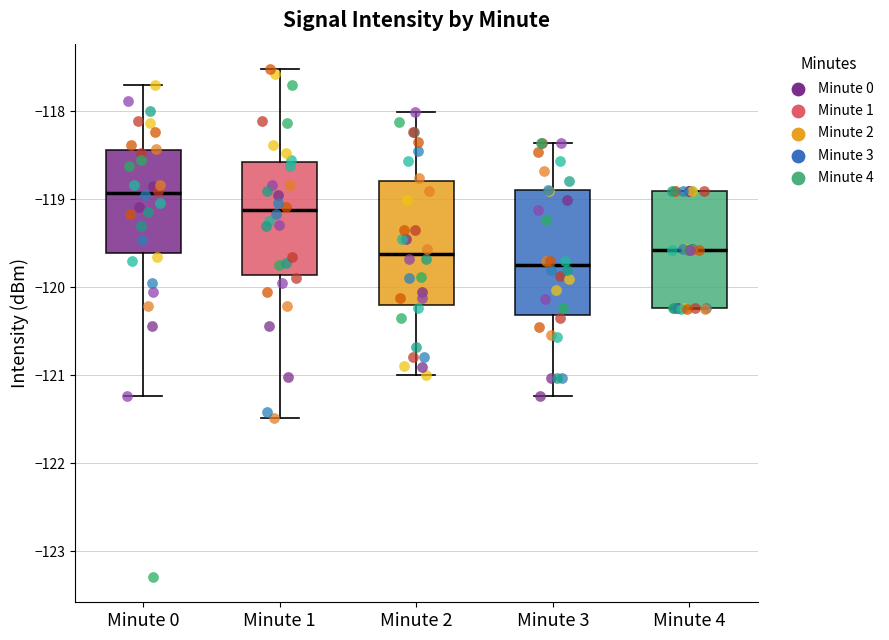

Which box's median line is the highest?

Minute 0